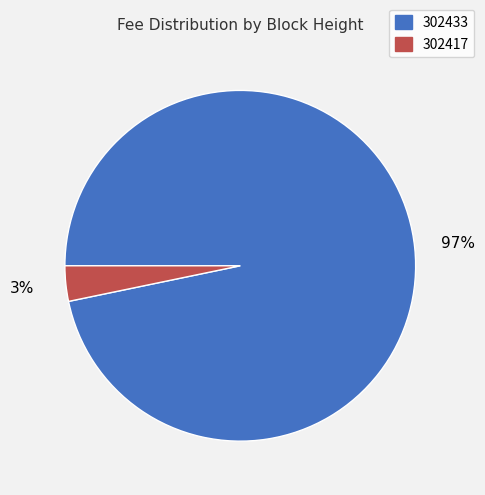

To the nearest percent, what is the combined percentage of 302417 and 302433?

100%